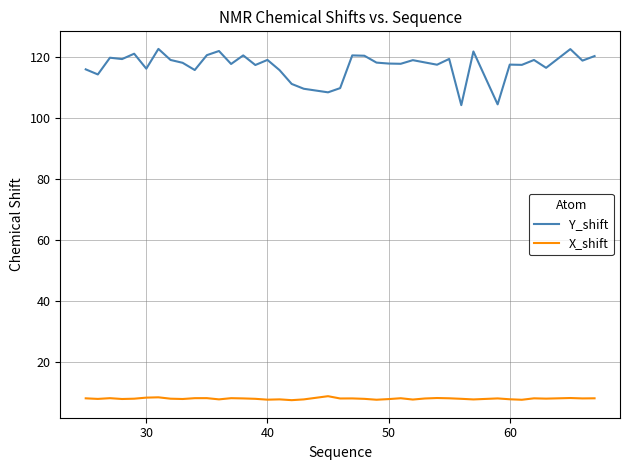

At how many categories does at least one series exceed 8?

40